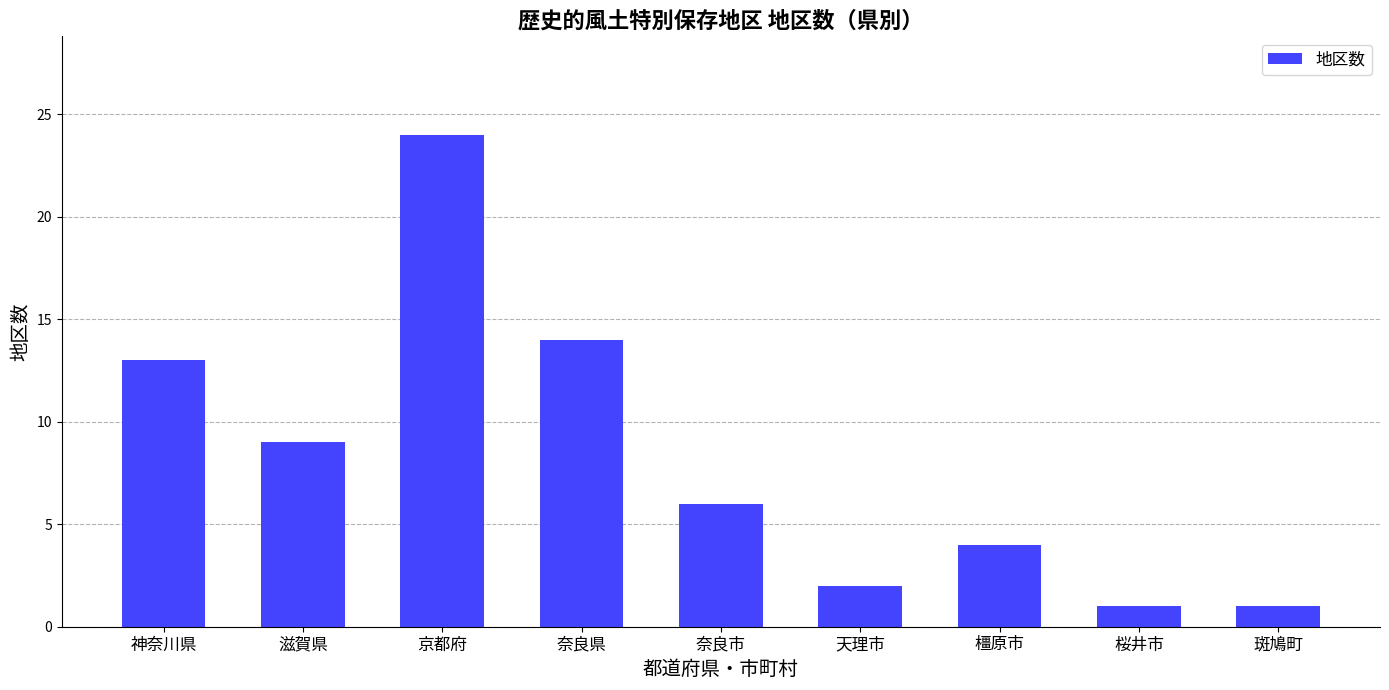

What is the average value?

8